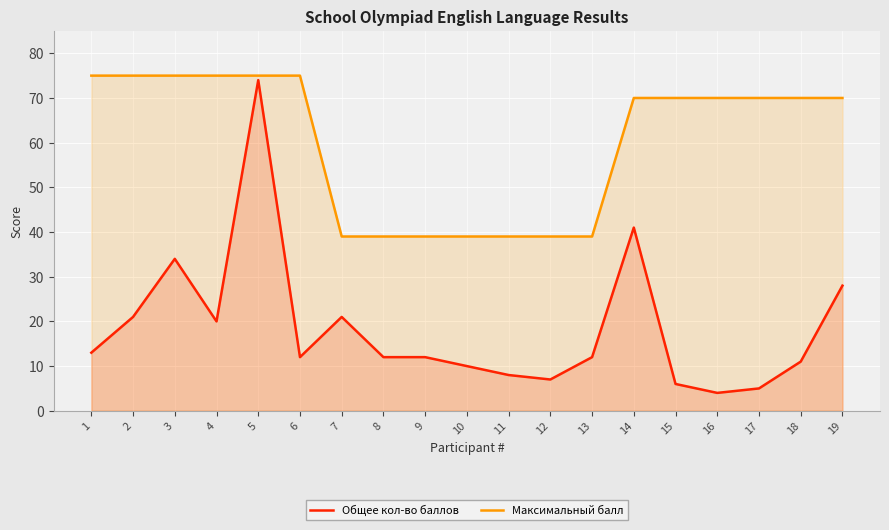

At how many categories does at least one series exceed 42?

12